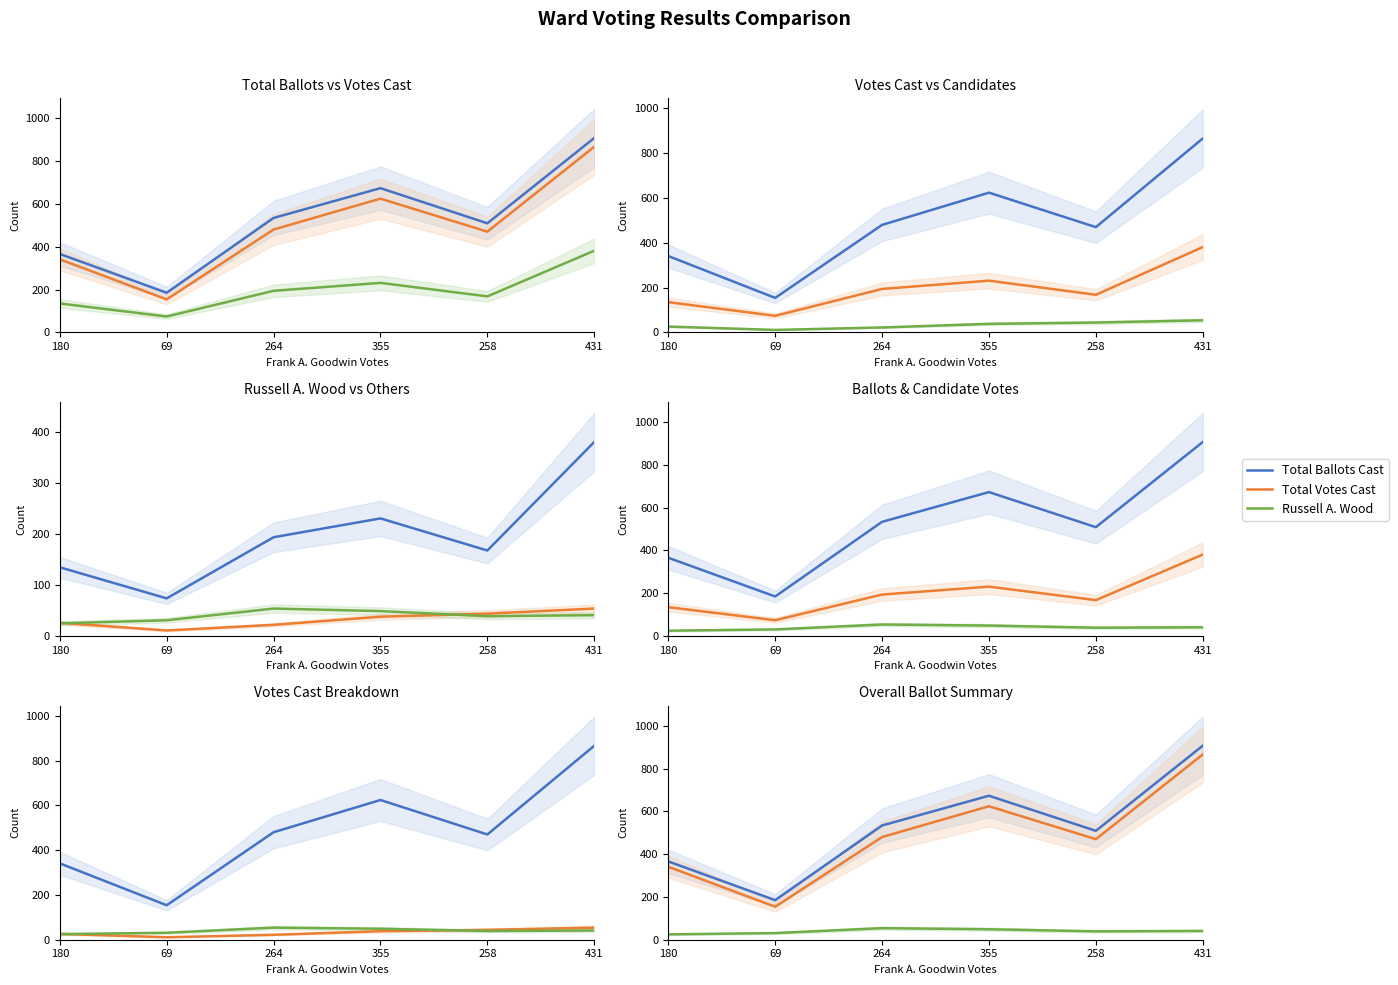

What is the difference between the maximum and second lowest values in the Blank Votes series?

23